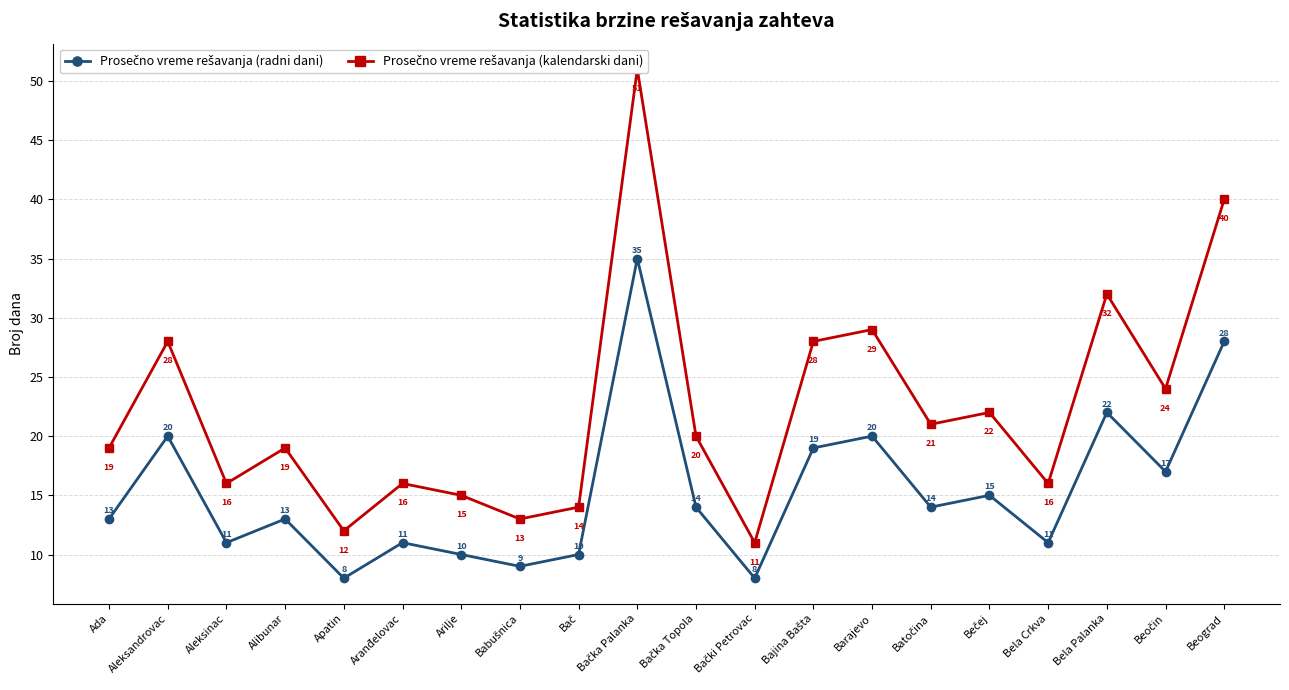

True or false: Prosečno vreme rešavanja (kalendarski dani) and Prosečno vreme rešavanja (radni dani) intersect in this chart.

False